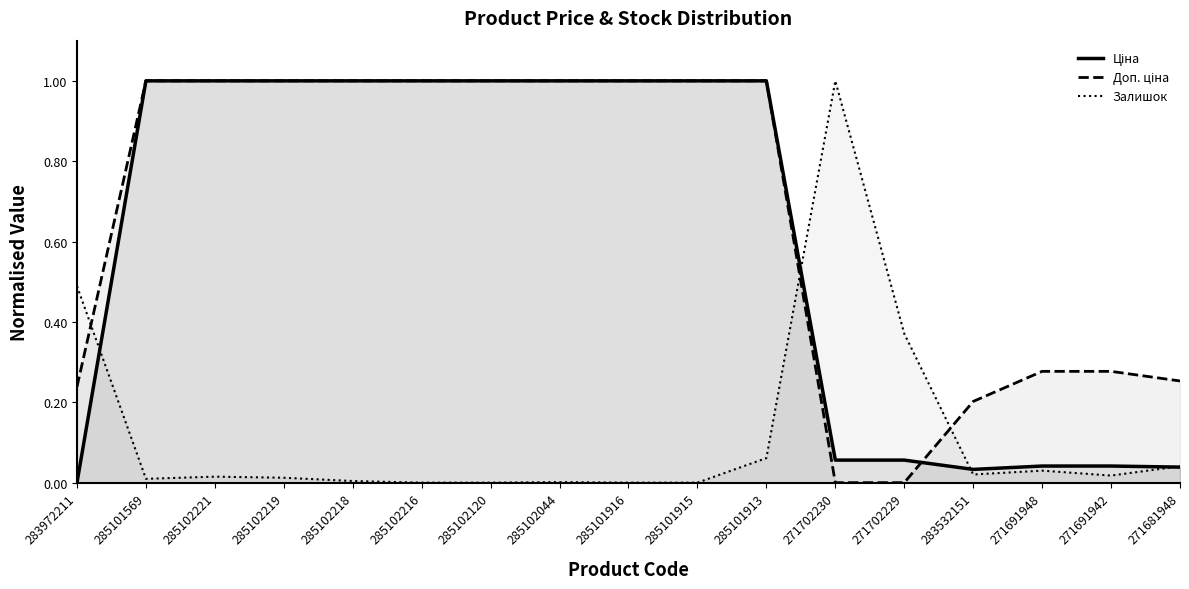

What is the label of the 2nd point from the right?

271691942